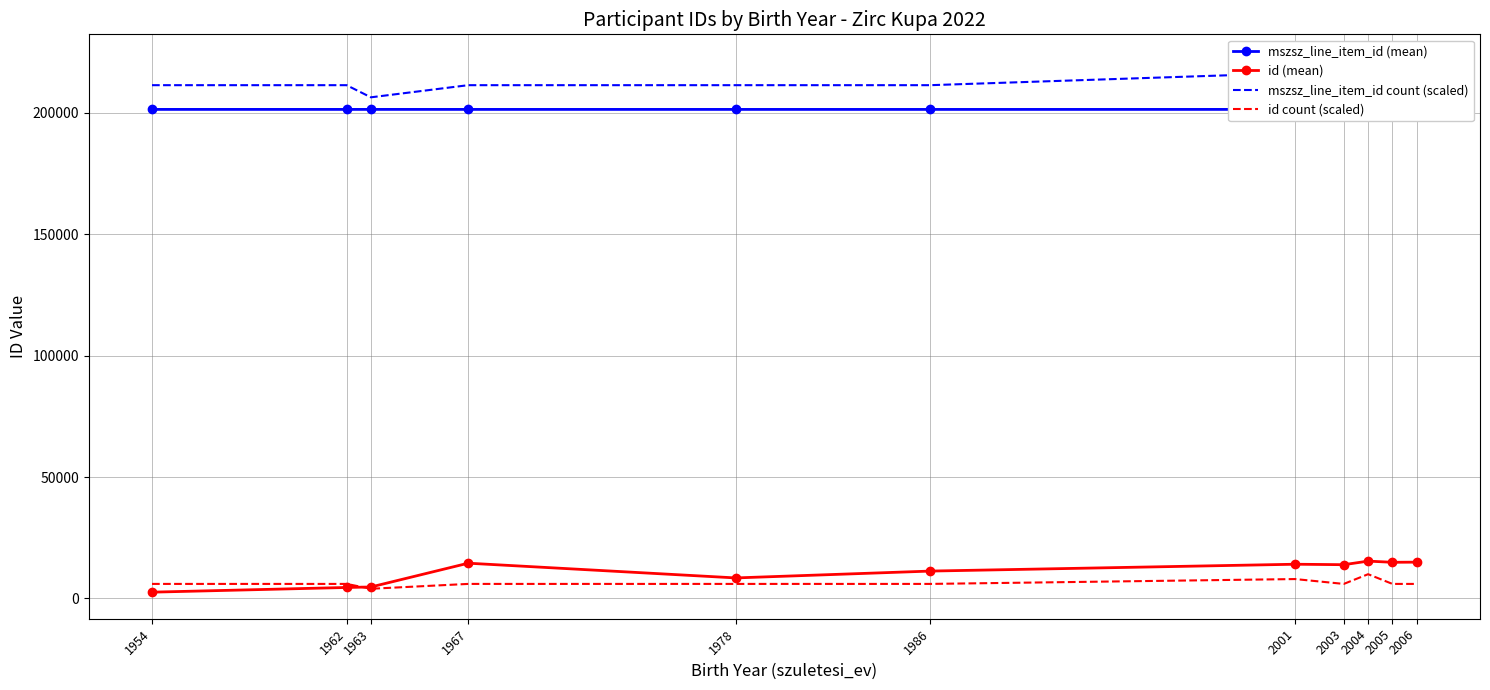

What is the difference between the second highest and second lowest values in the mszsz_line_item_id (mean) series?

6.3